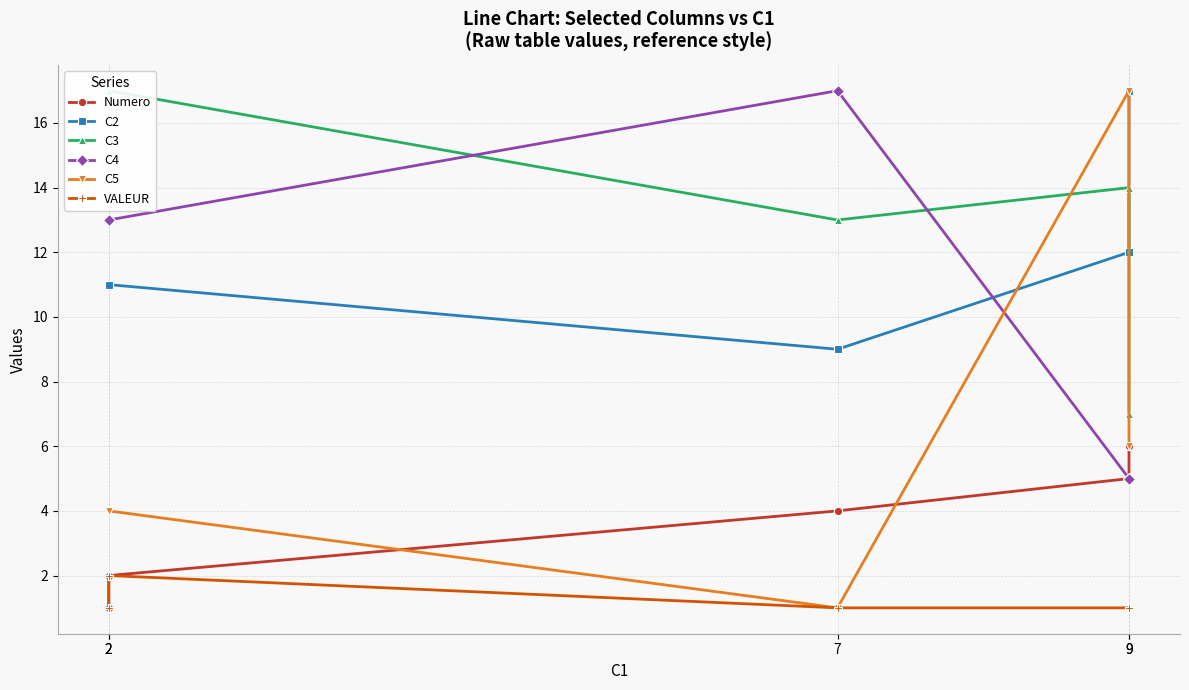

Which has a higher value, 9 or 2?

9